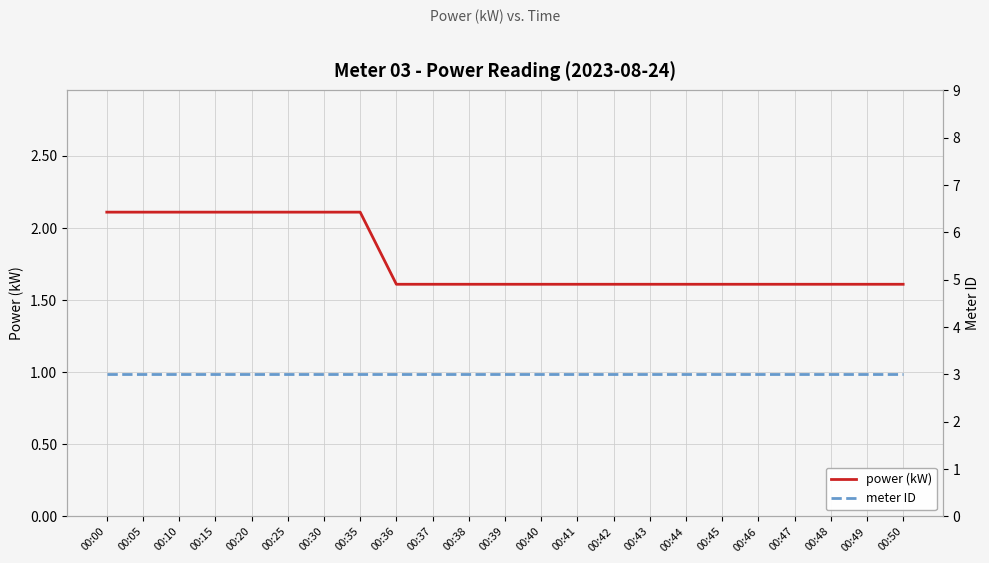

True or false: power (kW) has more than 1 interior local peaks.

False